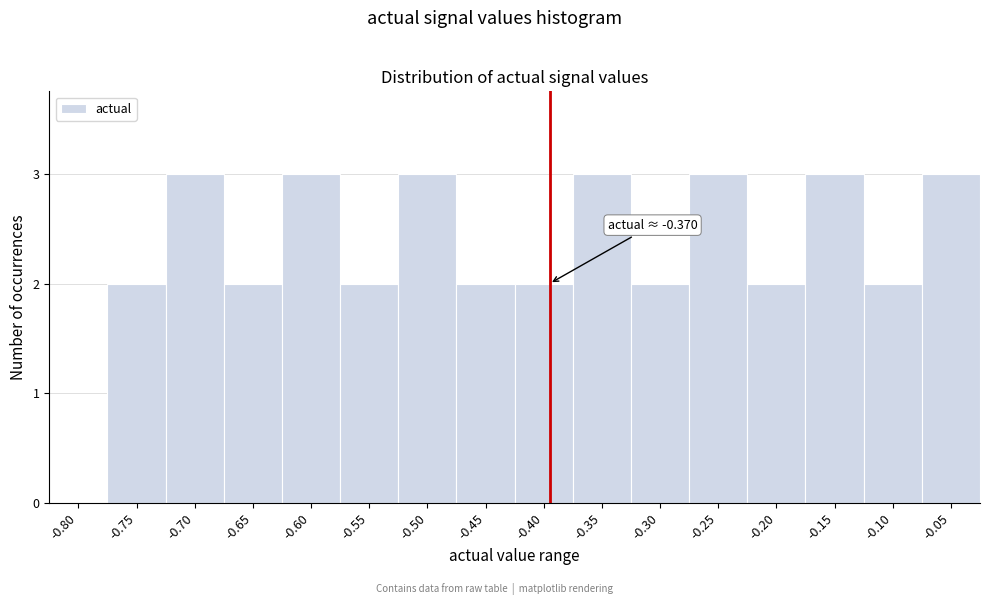

Reading right to left, what are all the values shown in this chart?

-0.05=3	-0.10=2	-0.15=3	-0.20=2	-0.25=3	-0.30=2	-0.35=3	-0.40=2	-0.45=2	-0.50=3	-0.55=2	-0.60=3	-0.65=2	-0.70=3	-0.75=2	-0.80=0